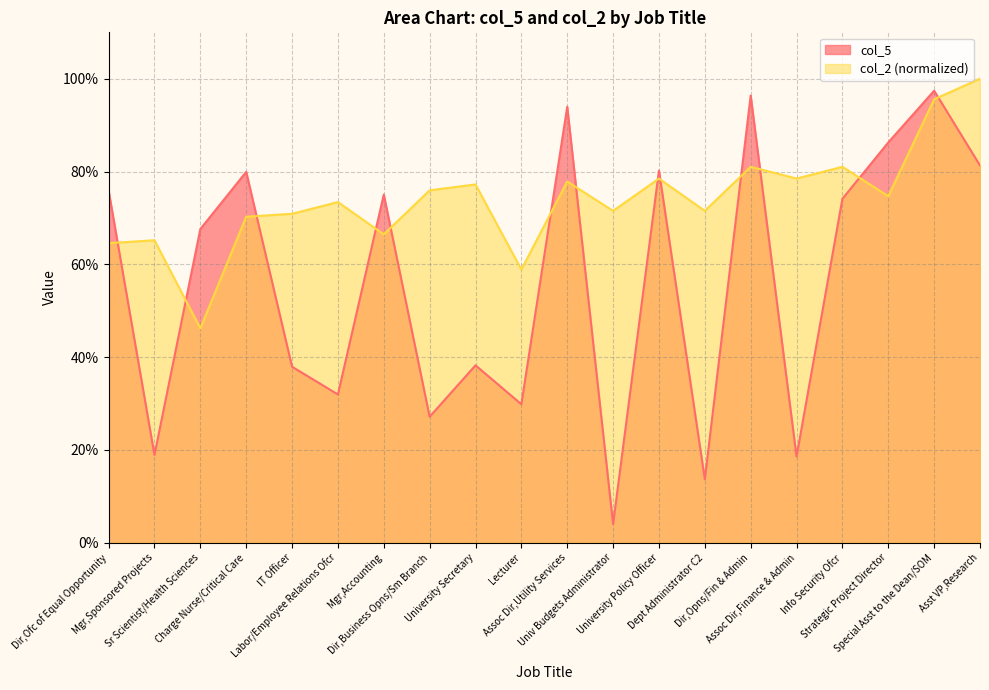

Between which two adjacent categories do col_2 and col_5 first intersect?

Dir,Ofc of Equal Opportunity and Mgr,Sponsored Projects